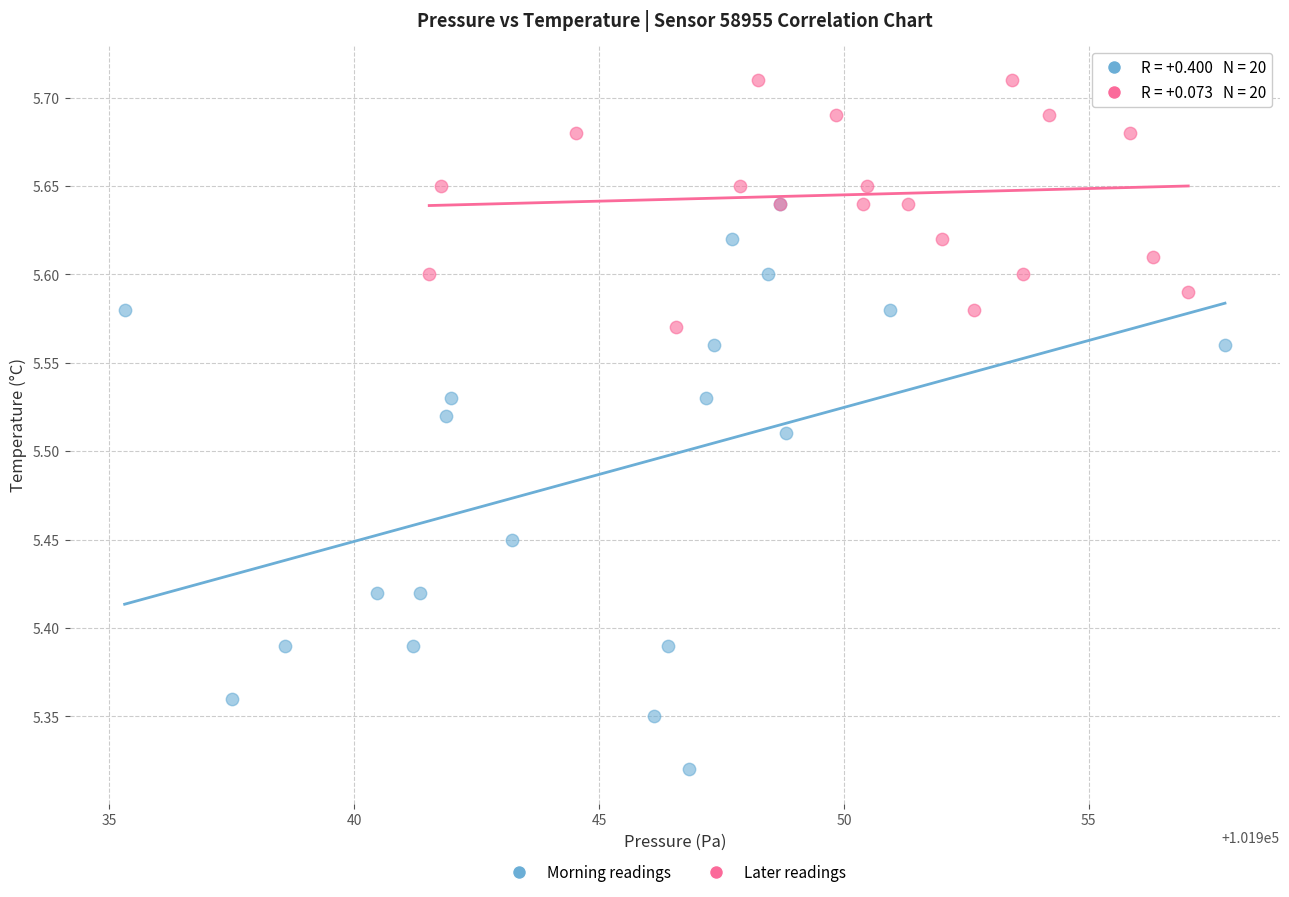

Which series has the largest Y range (max minus min)?

Morning readings